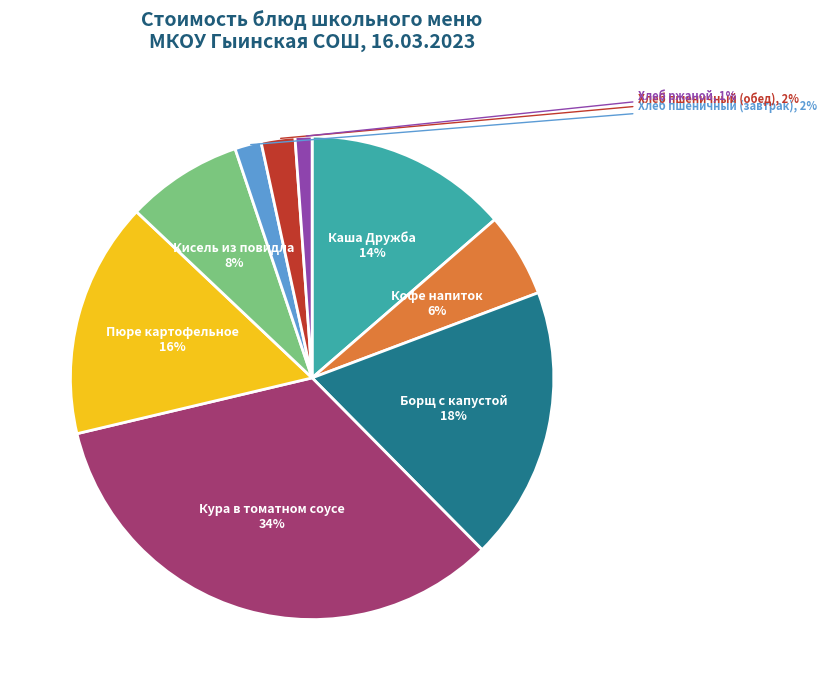

To the nearest percent, what is the average slice percentage?

11%